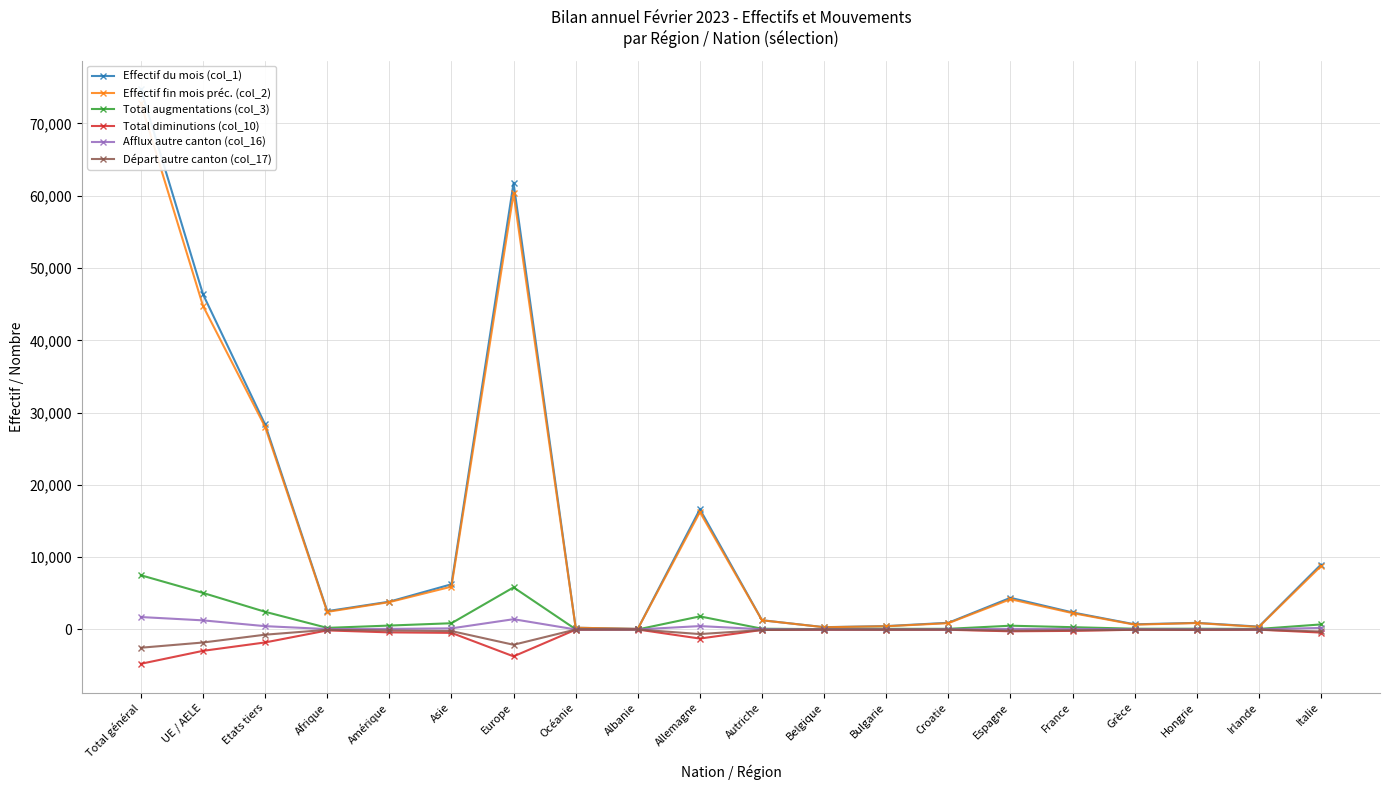

The value of Total augmentations (col_3) at Belgique is 32. True or false?

False